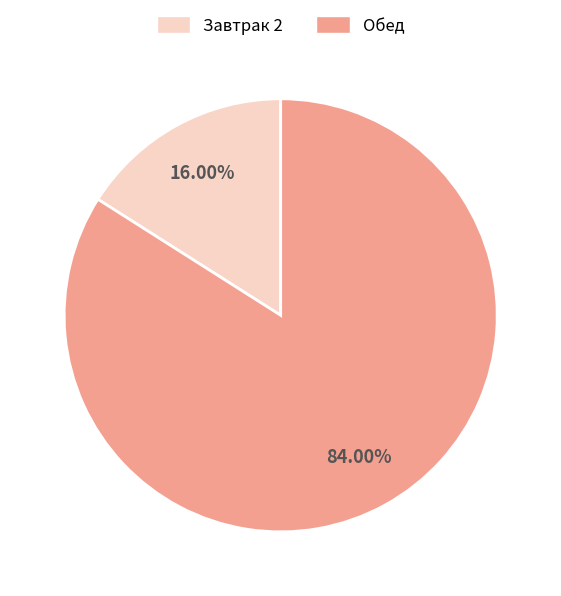

What percentage is the Обед slice, to the nearest percent?

84%